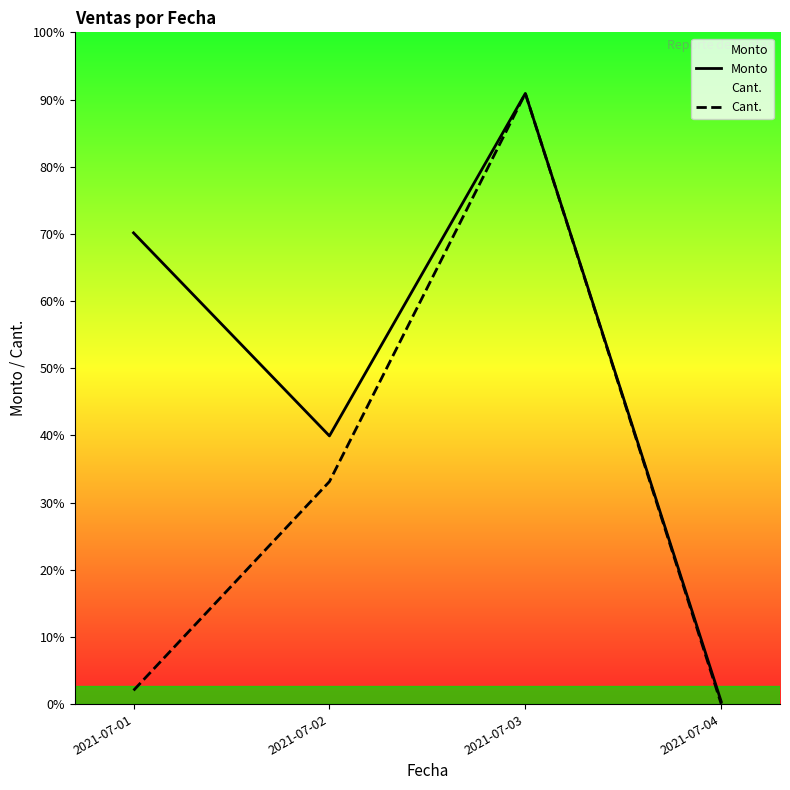

Which series changed the most between 2021-07-01 and 2021-07-02?

Cant.